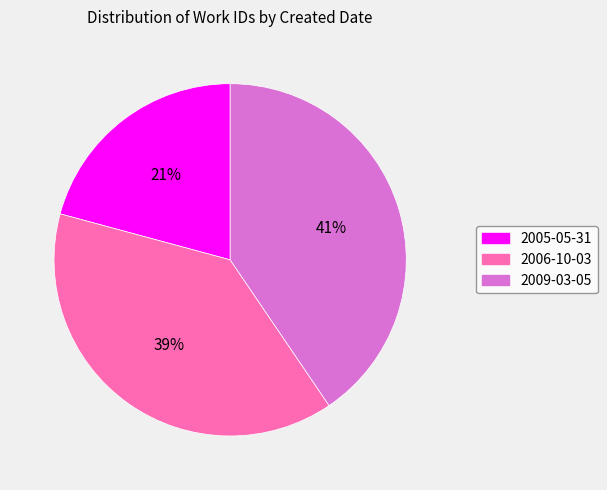

What percentage is the 2006-10-03 slice, to the nearest percent?

39%